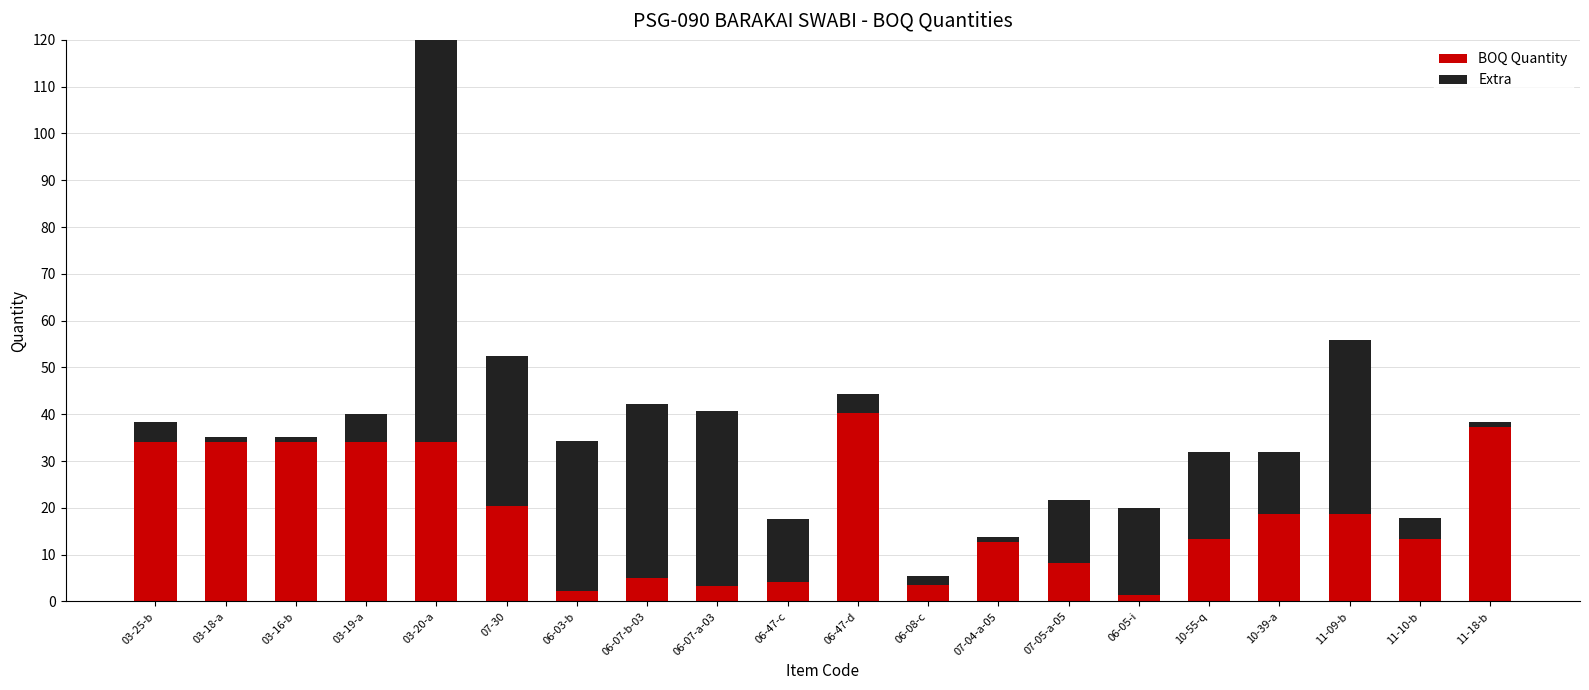

Is the value of Extra at 07-04-a-05 greater than the value of BOQ Quantity at 06-05-i?

No